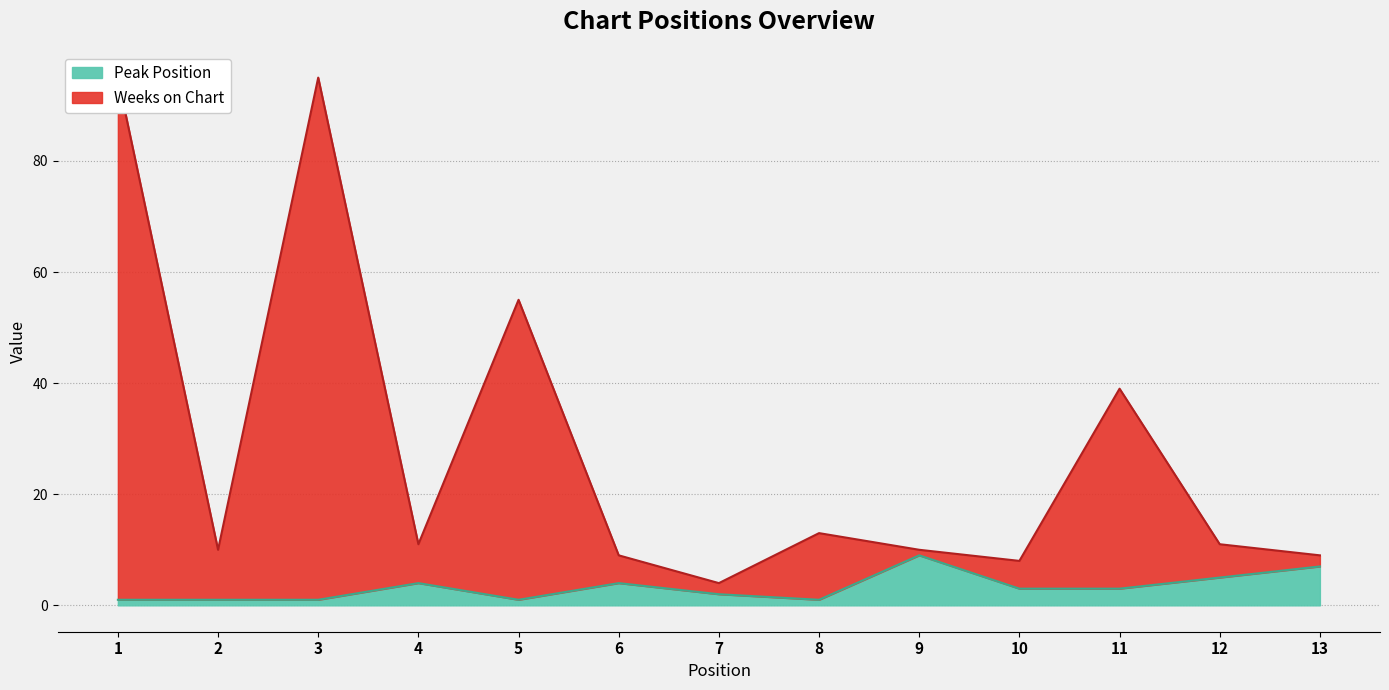

In Peak Position, how many points are higher than both neighbors (excluding endpoints)?

3